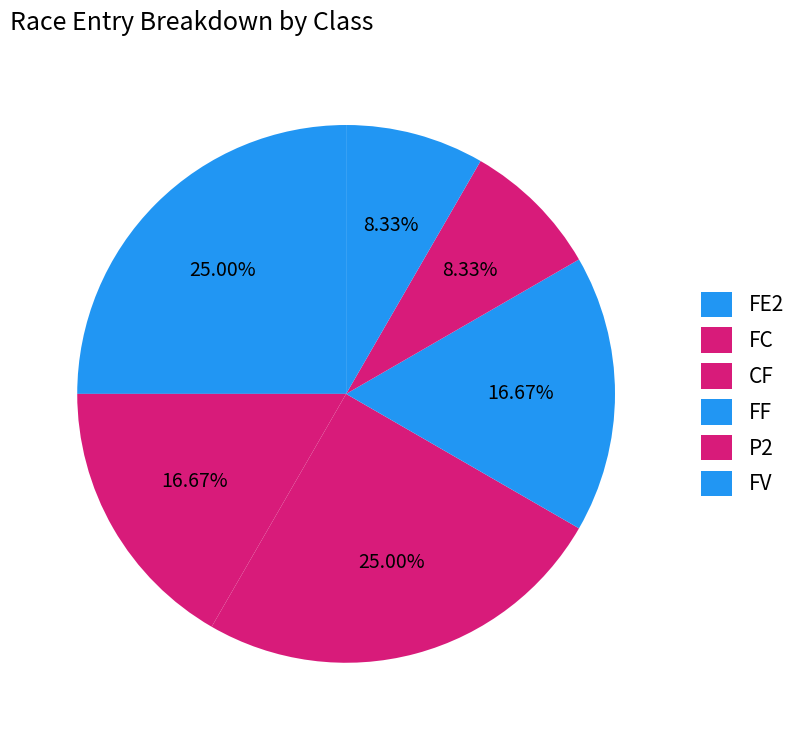

Count the number of slices in the pie.

6